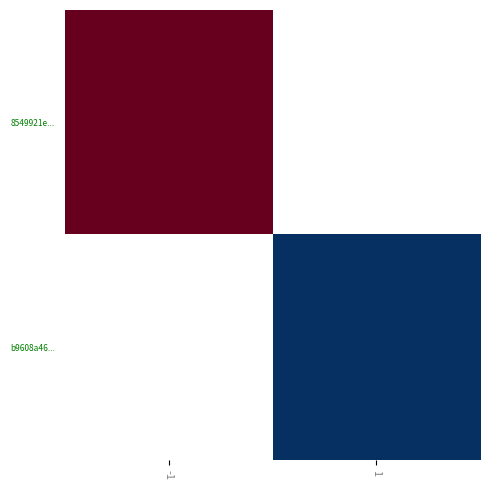

Where is 8549921e... nearest to the value 526?

-1